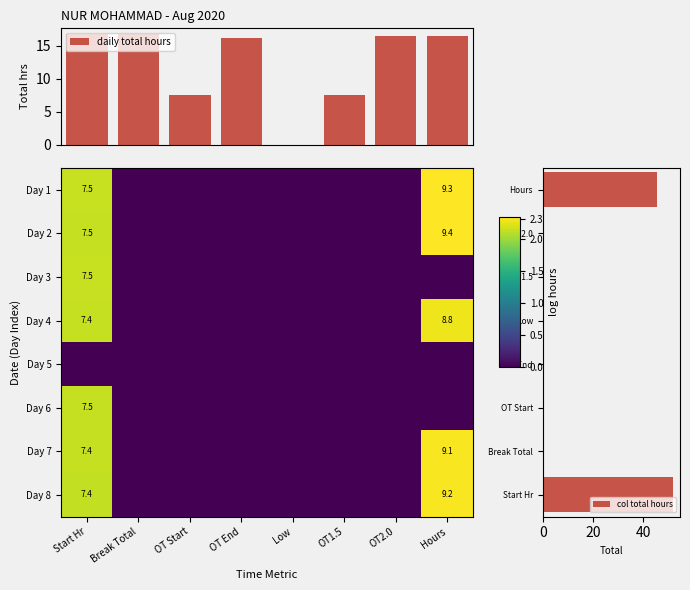

What is the highest value of the daily total hours series?

16.8